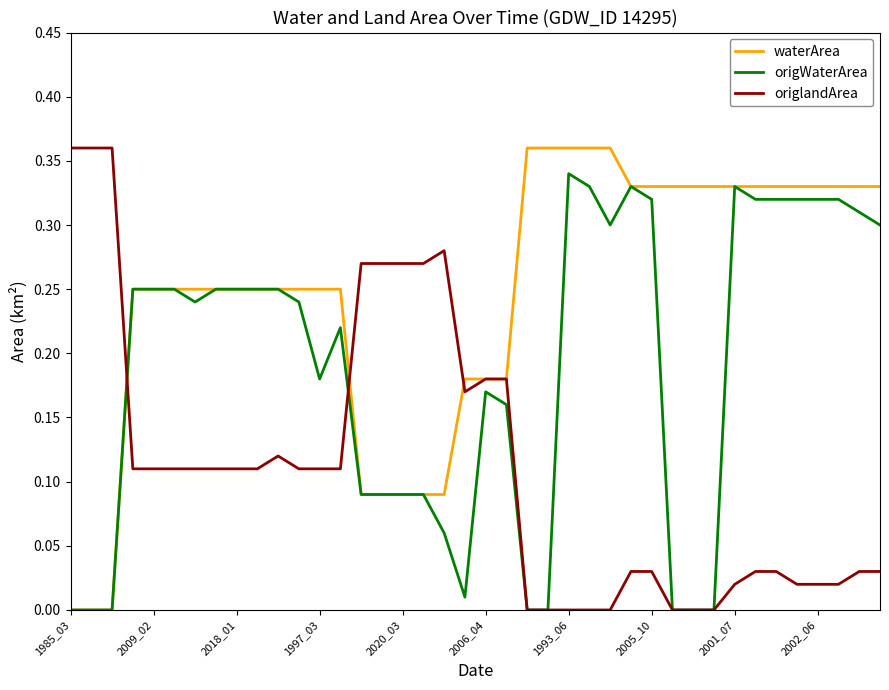

What are all the series names shown in the legend?

waterArea, origWaterArea, origlandArea